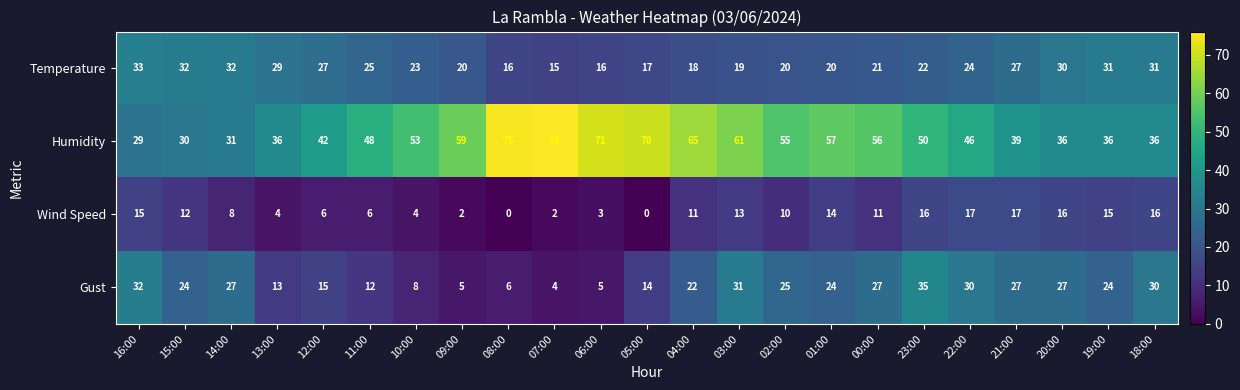

The Wind Speed series shows 1 at 09:00. True or false?

False